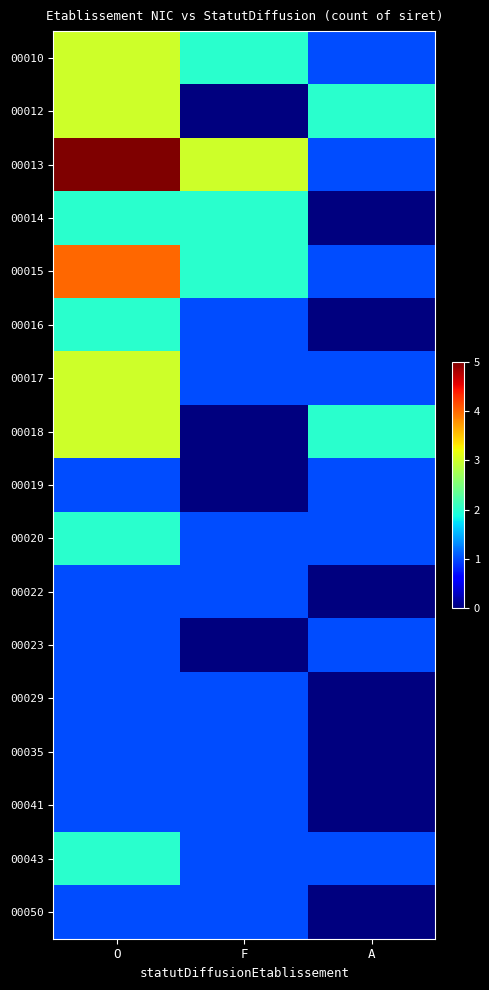

Reading right to left, list all the values displayed in this chart.

00010: A=1	F=2	O=3
00012: A=2	F=0	O=3
00013: A=1	F=3	O=5
00014: A=0	F=2	O=2
00015: A=1	F=2	O=4
00016: A=0	F=1	O=2
00017: A=1	F=1	O=3
00018: A=2	F=0	O=3
00019: A=1	F=0	O=1
00020: A=1	F=1	O=2
00022: A=0	F=1	O=1
00023: A=1	F=0	O=1
00029: A=0	F=1	O=1
00035: A=0	F=1	O=1
00041: A=0	F=1	O=1
00043: A=1	F=1	O=2
00050: A=0	F=1	O=1